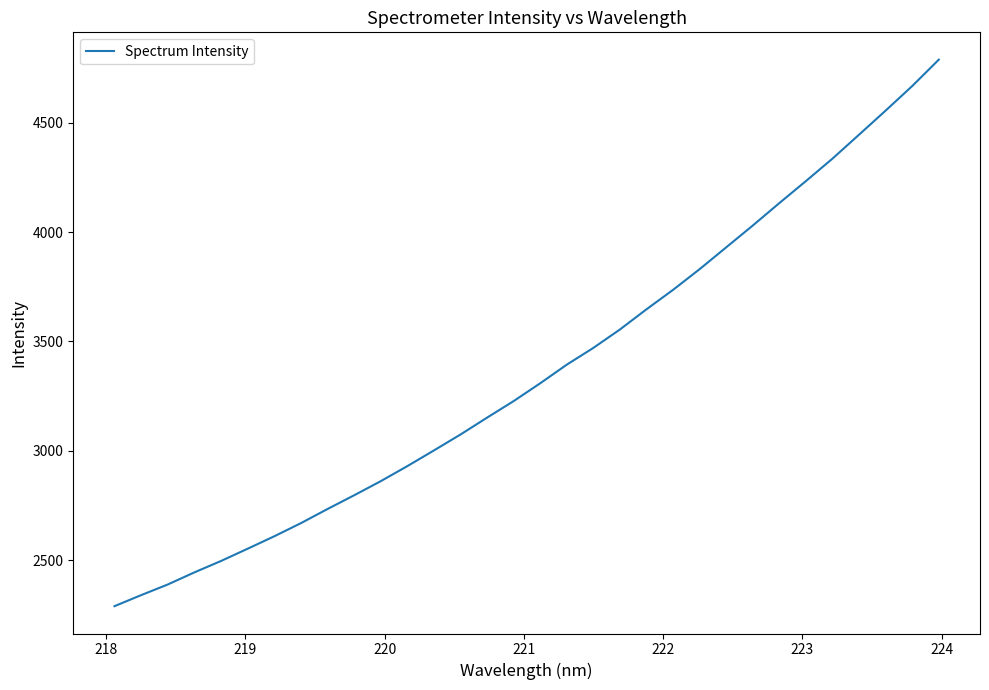

What is the smallest value displayed?

2289.3